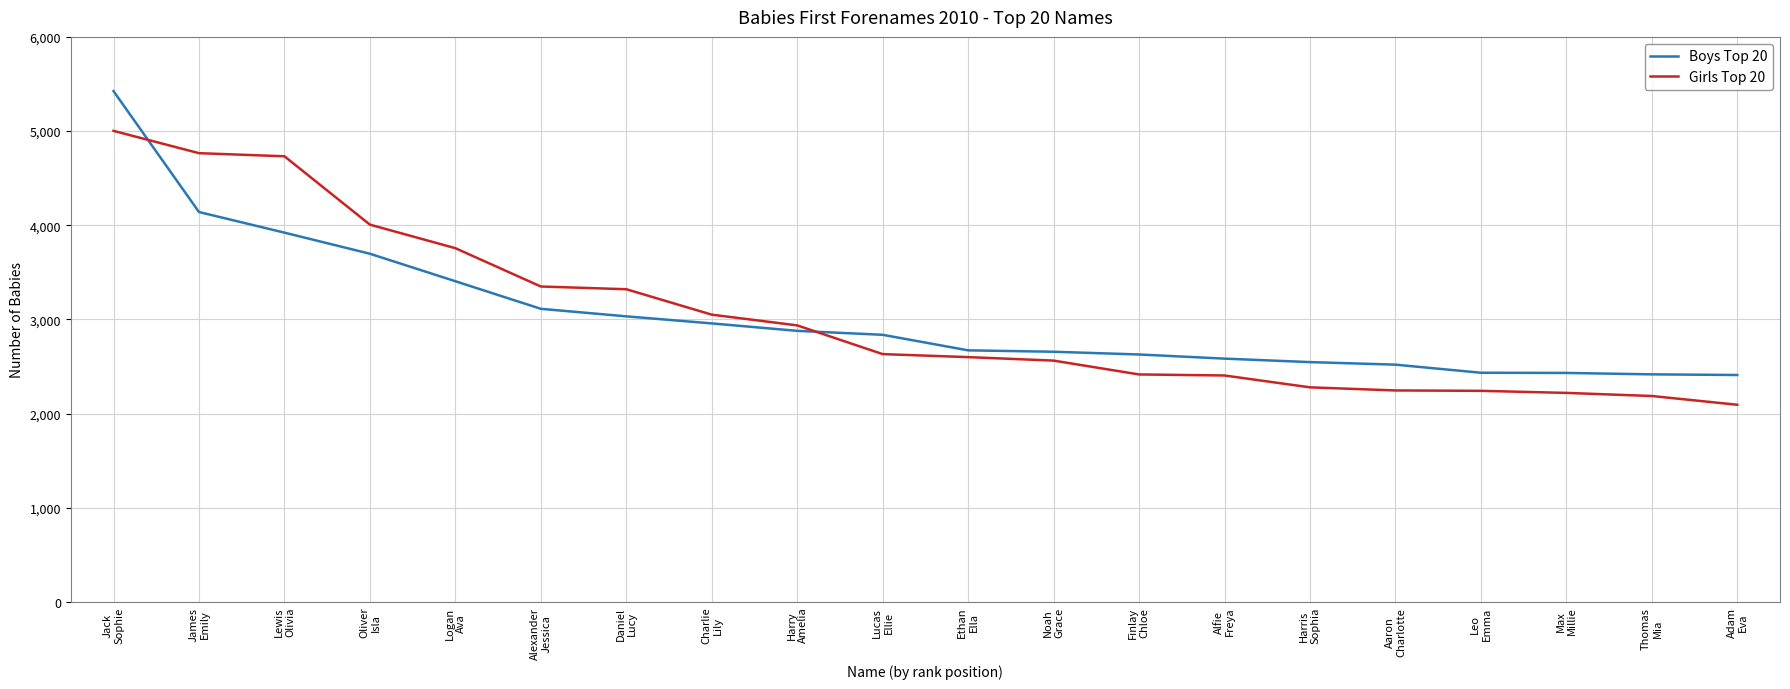

Which series ends up on top after the final intersection of Boys Top 20 and Girls Top 20?

Boys Top 20